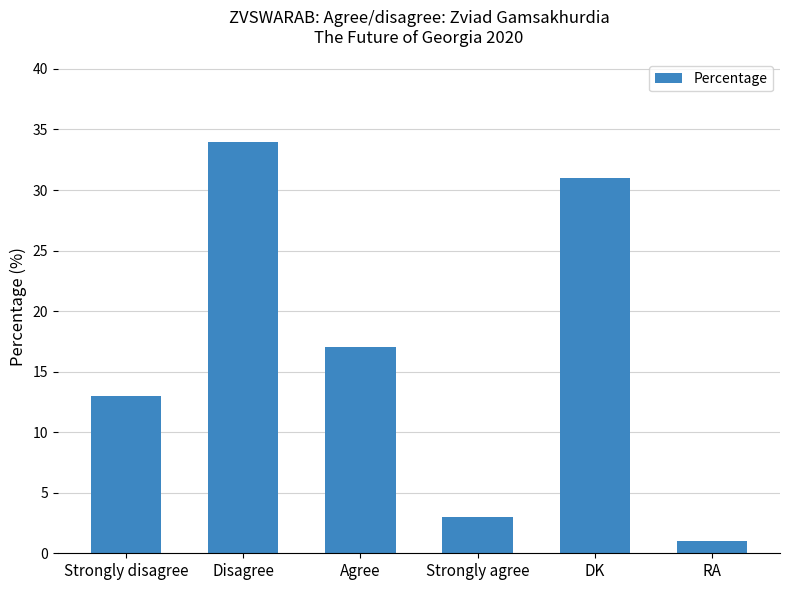

Reading left to right, what are all the values shown in this chart?

13	34	17	3	31	1